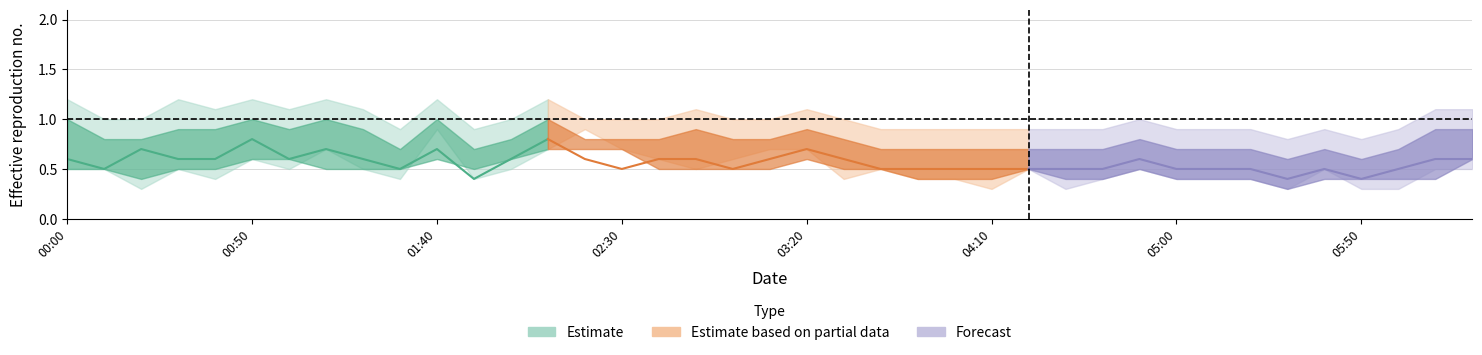

What position from the right is 03:00?

21